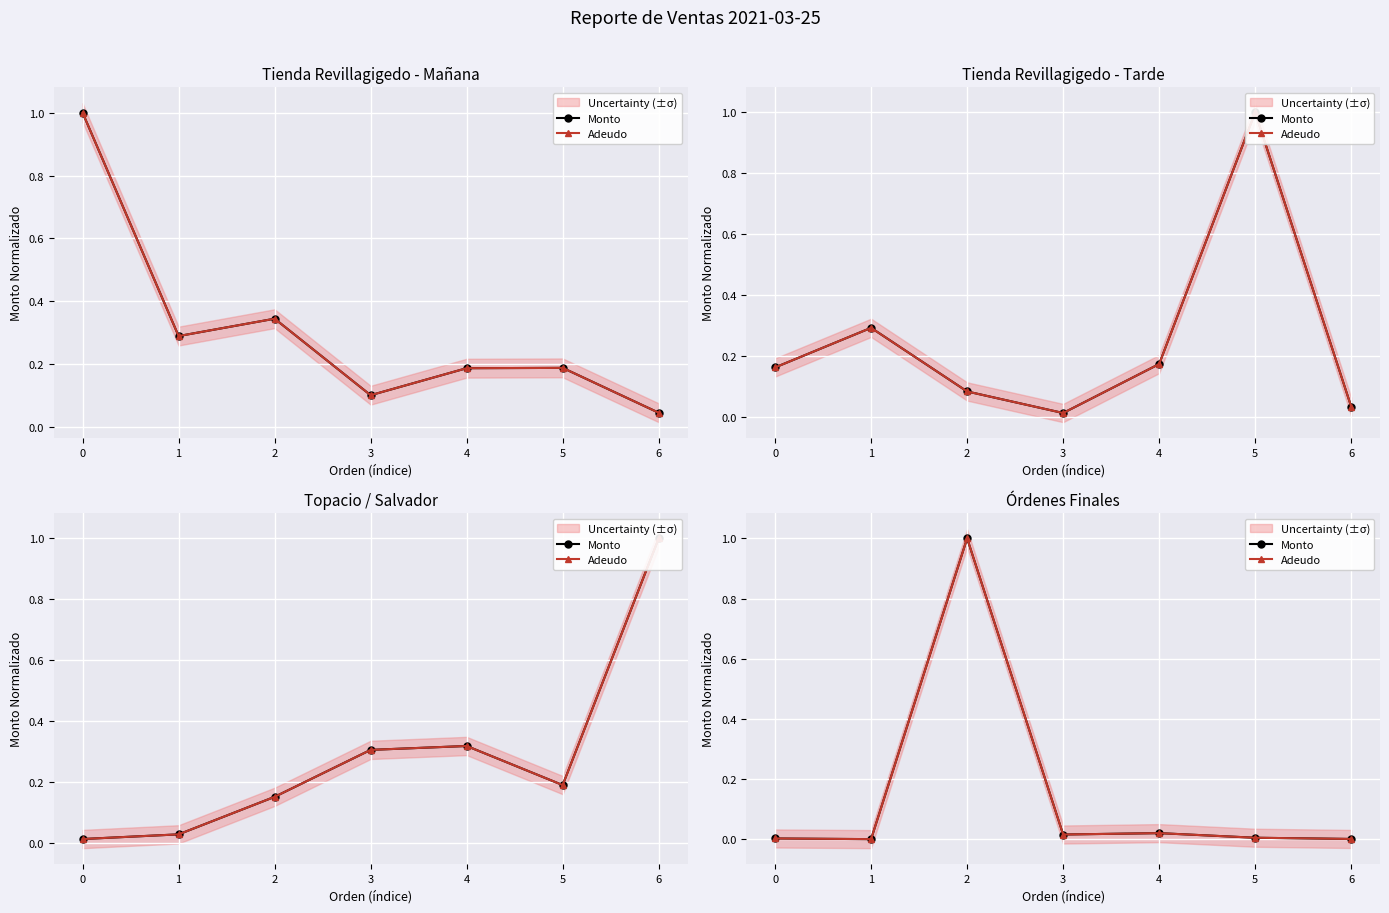

What position from the right is 1?

5